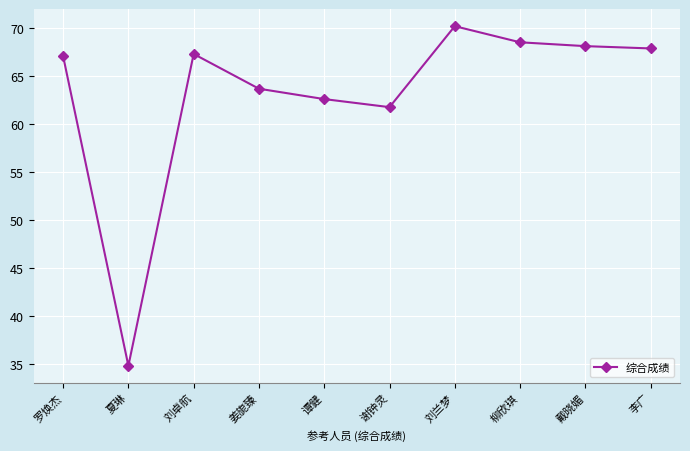

What is the minimum value shown in the chart?

34.8